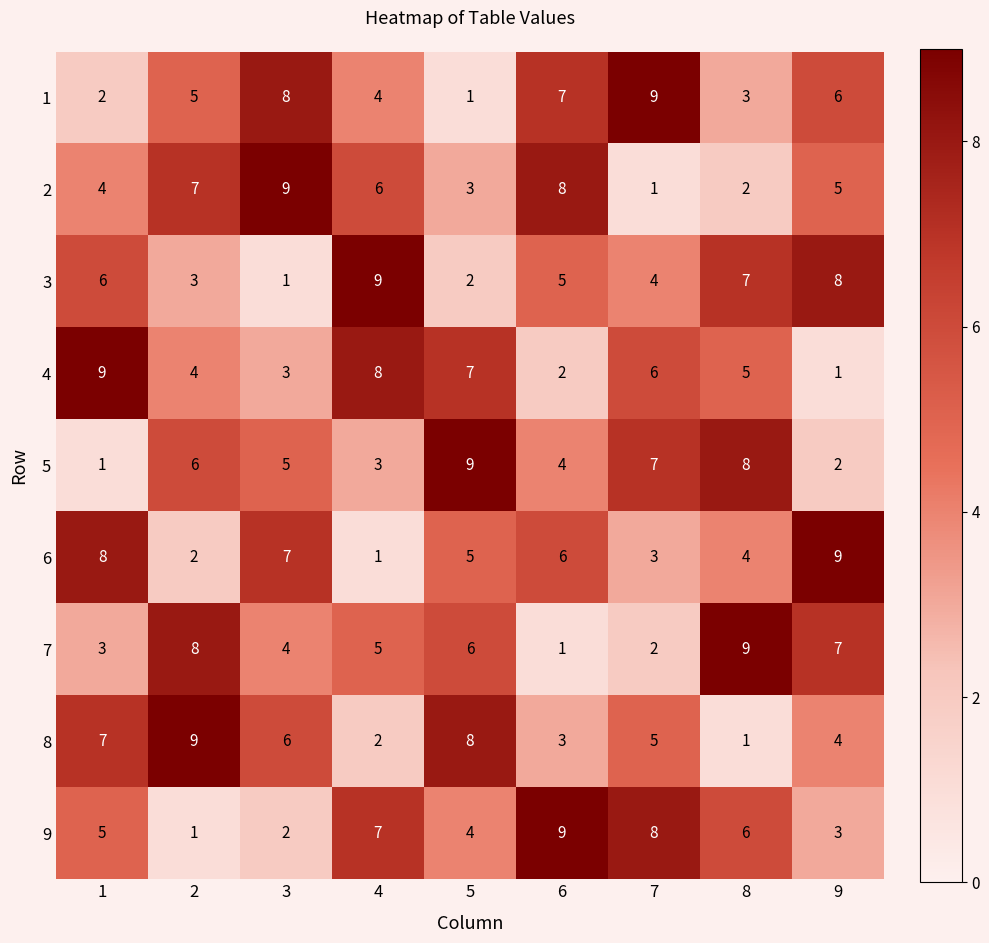

What is the sum of all 6 values?

45